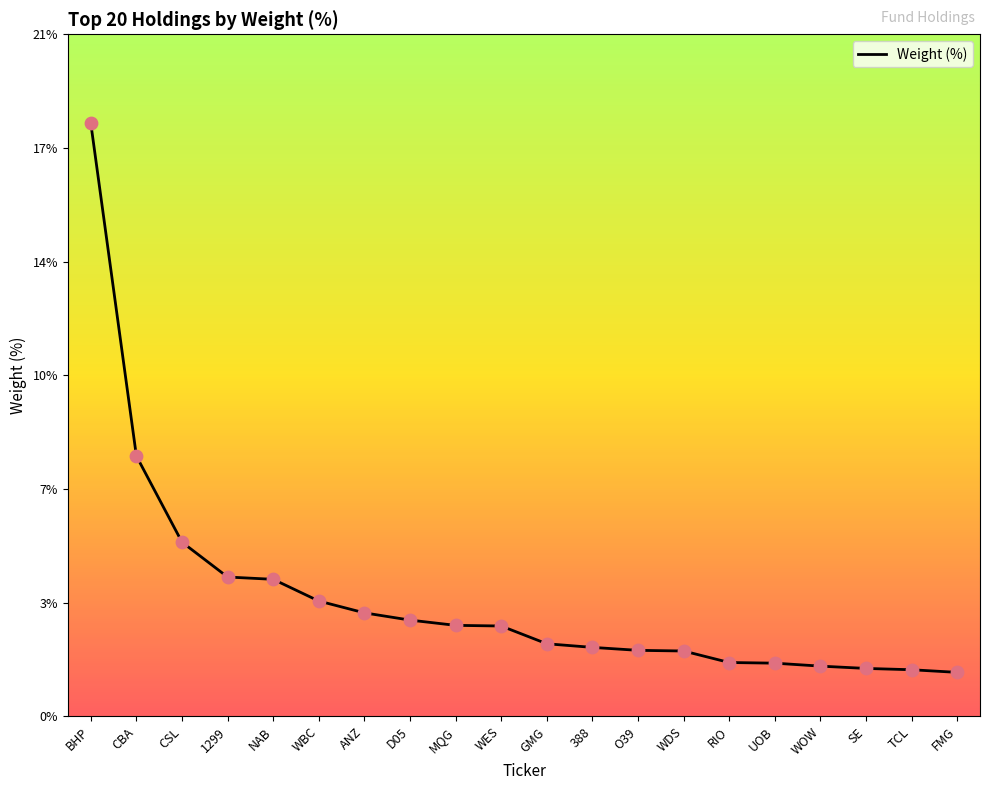

What is the change in value from 388 to SE?

-0.6